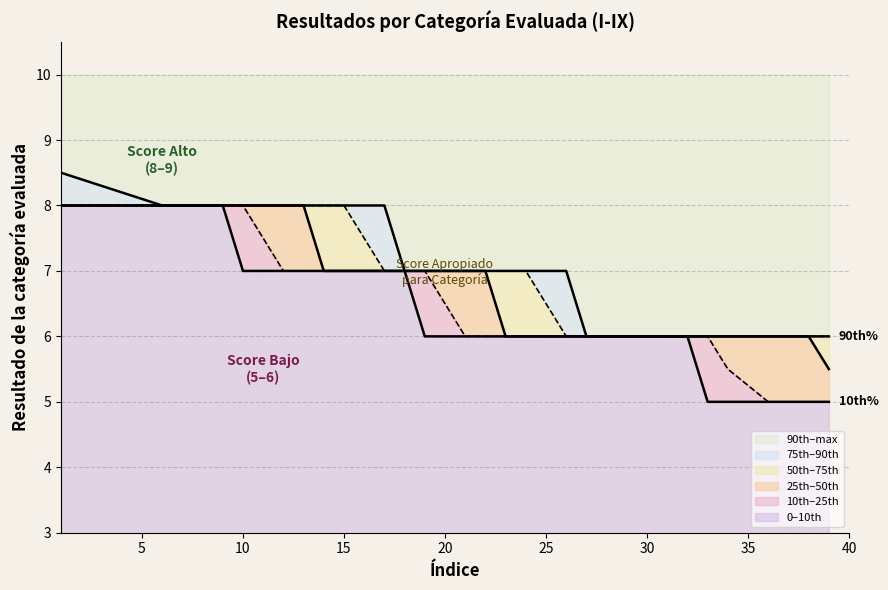

What is the highest value of the 90th–max series?

8.5